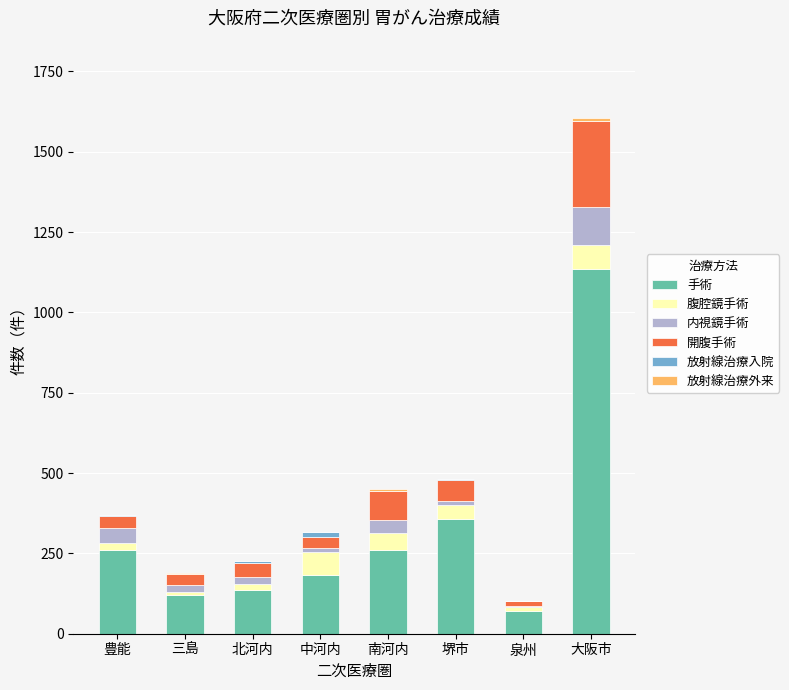

Are the bars grouped side by side (vs. stacked)?

No